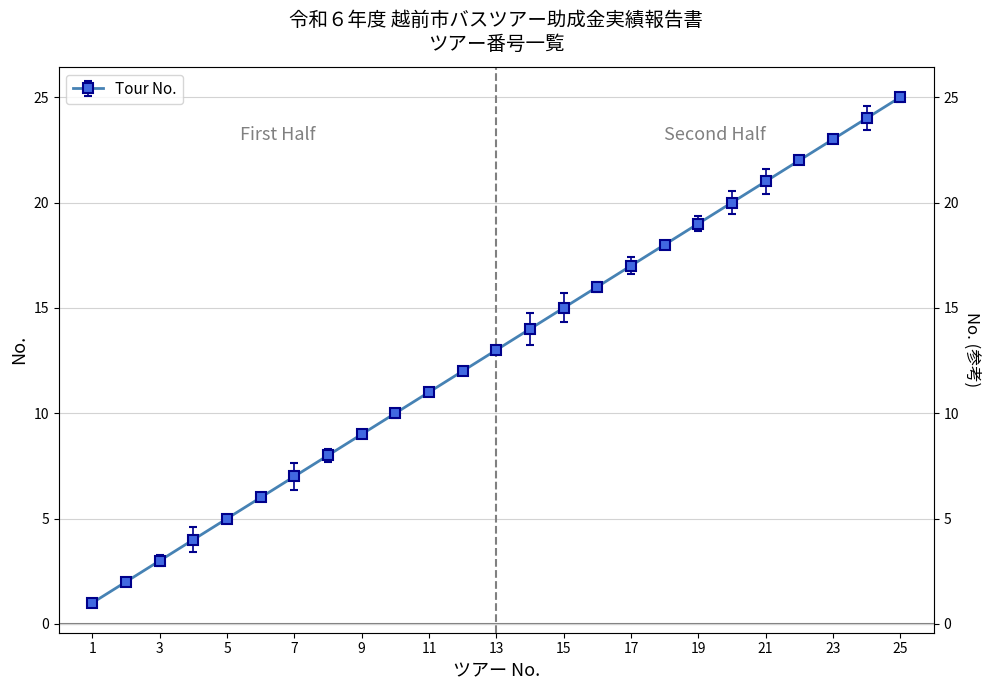

What is the value of the 15th point from the left?

15